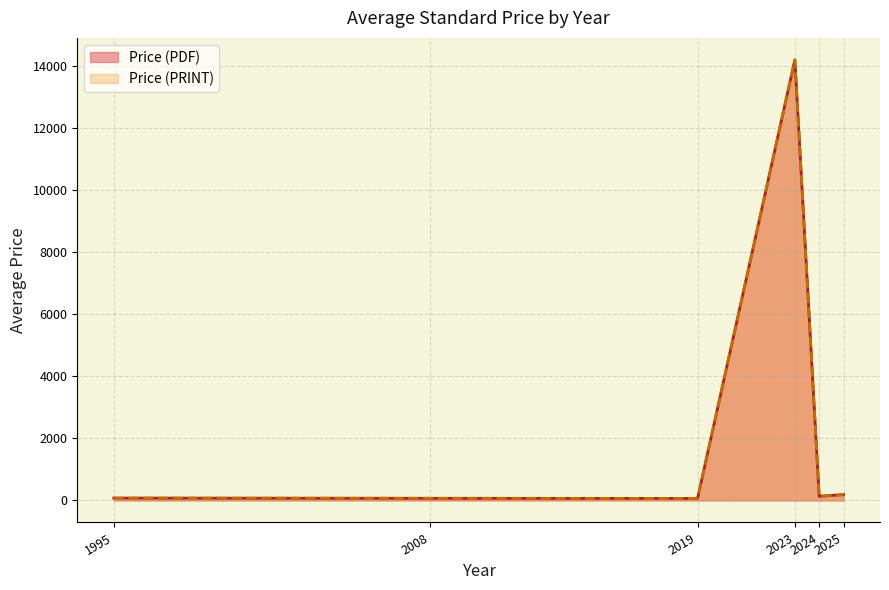

Rank the series by their maximum value, from lowest to highest.

Price (PDF), Price (PRINT)